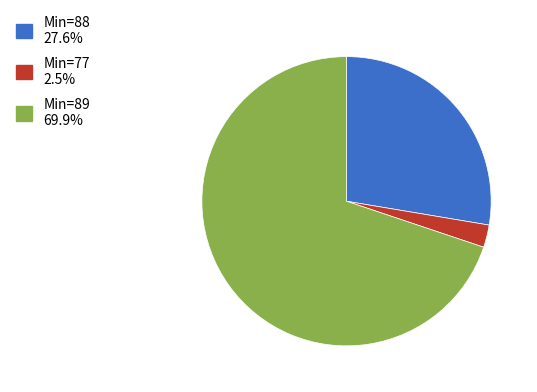

Approximately how many times larger is the value at Min=88 27.6% compared to Min=77 2.5%?

11.0